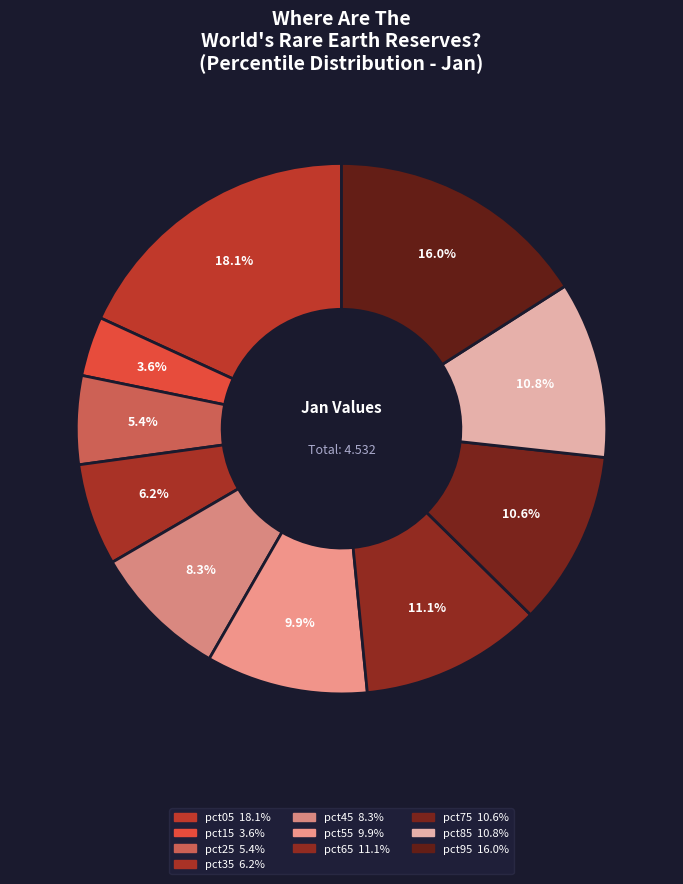

What is the smallest slice in the pie chart?

pct15